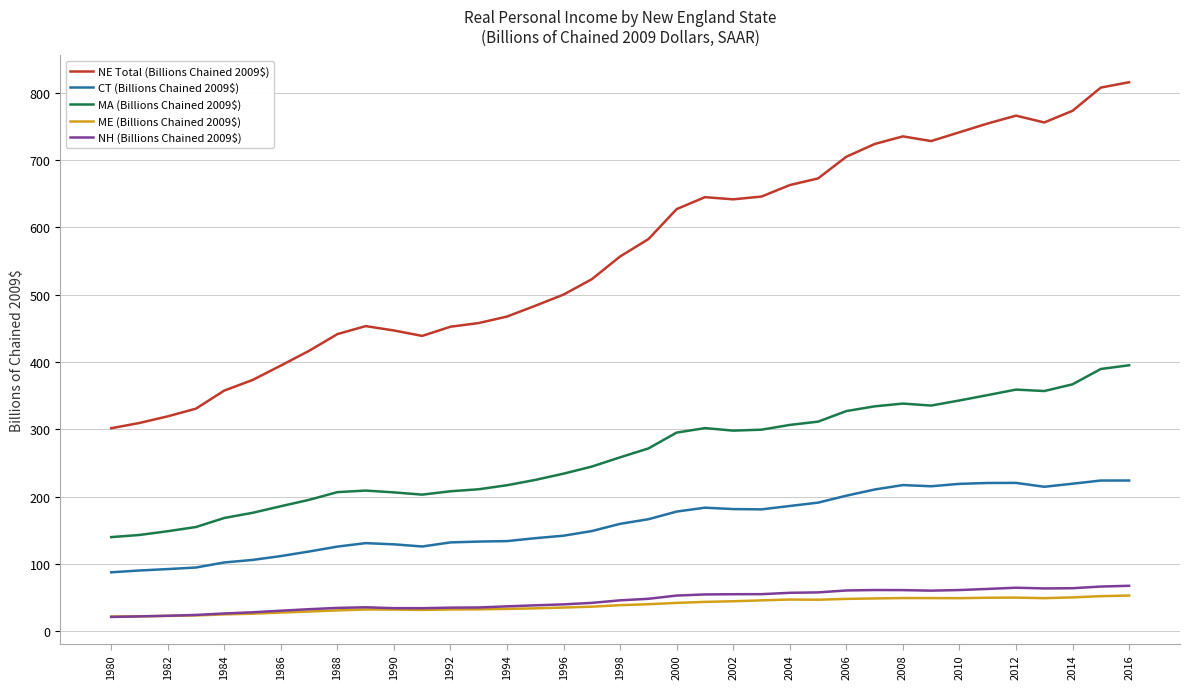

What is the smallest value displayed?

21.1